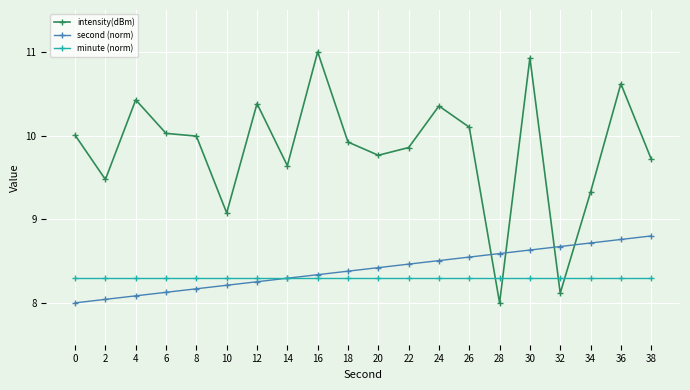

Which series changed the most between 22 and 36?

intensity(dBm)